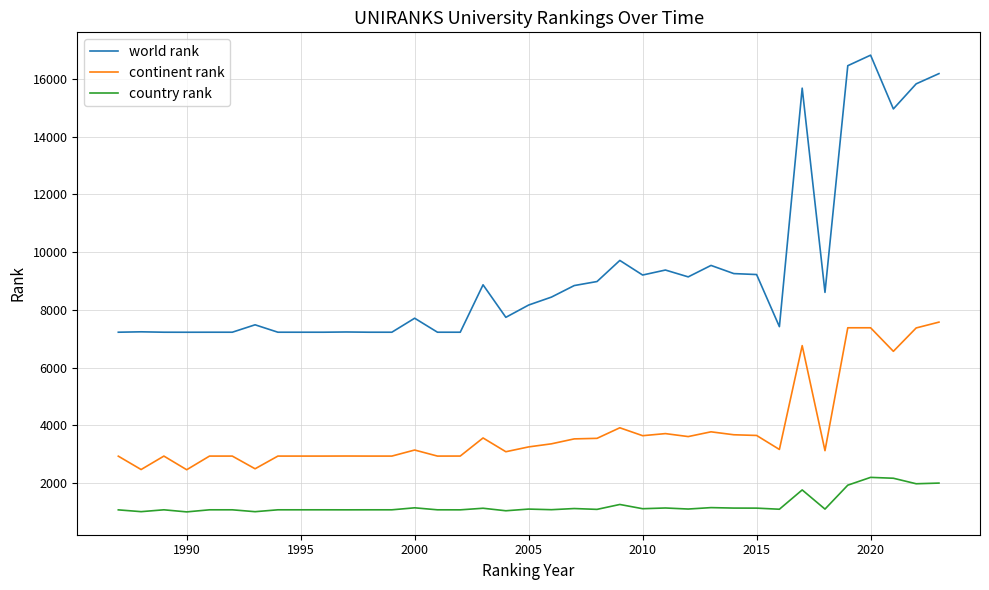

At how many categories does at least one series exceed 1871?

37